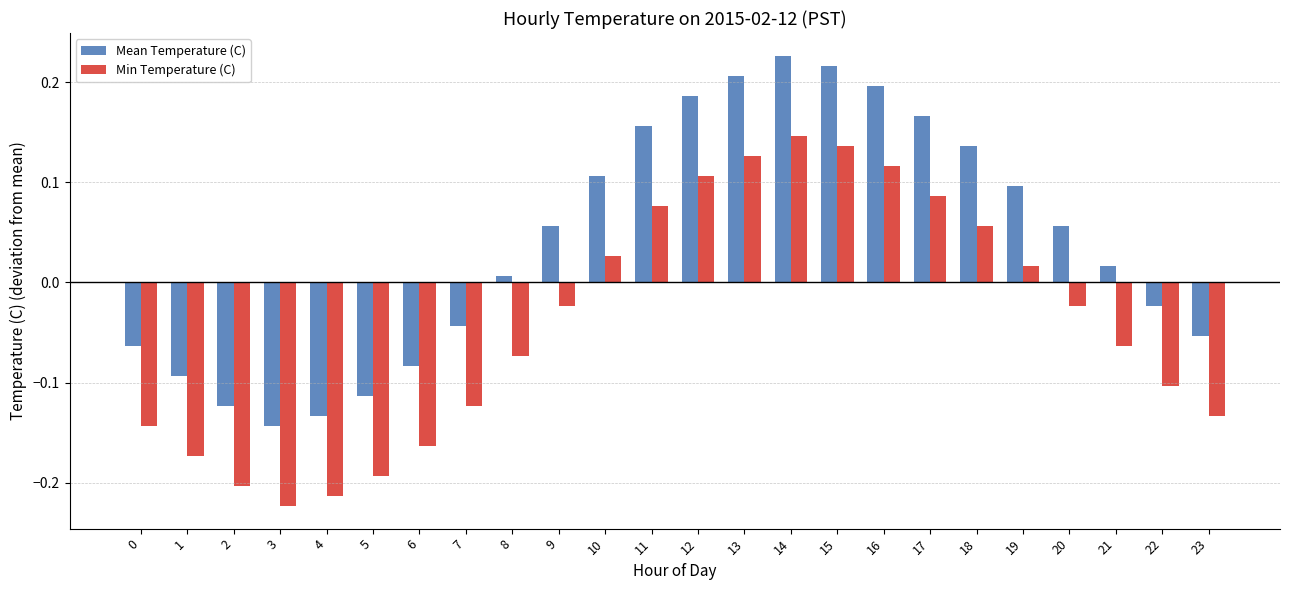

True or false: Mean Temperature (C) has a value of 0.1 at 18.

True